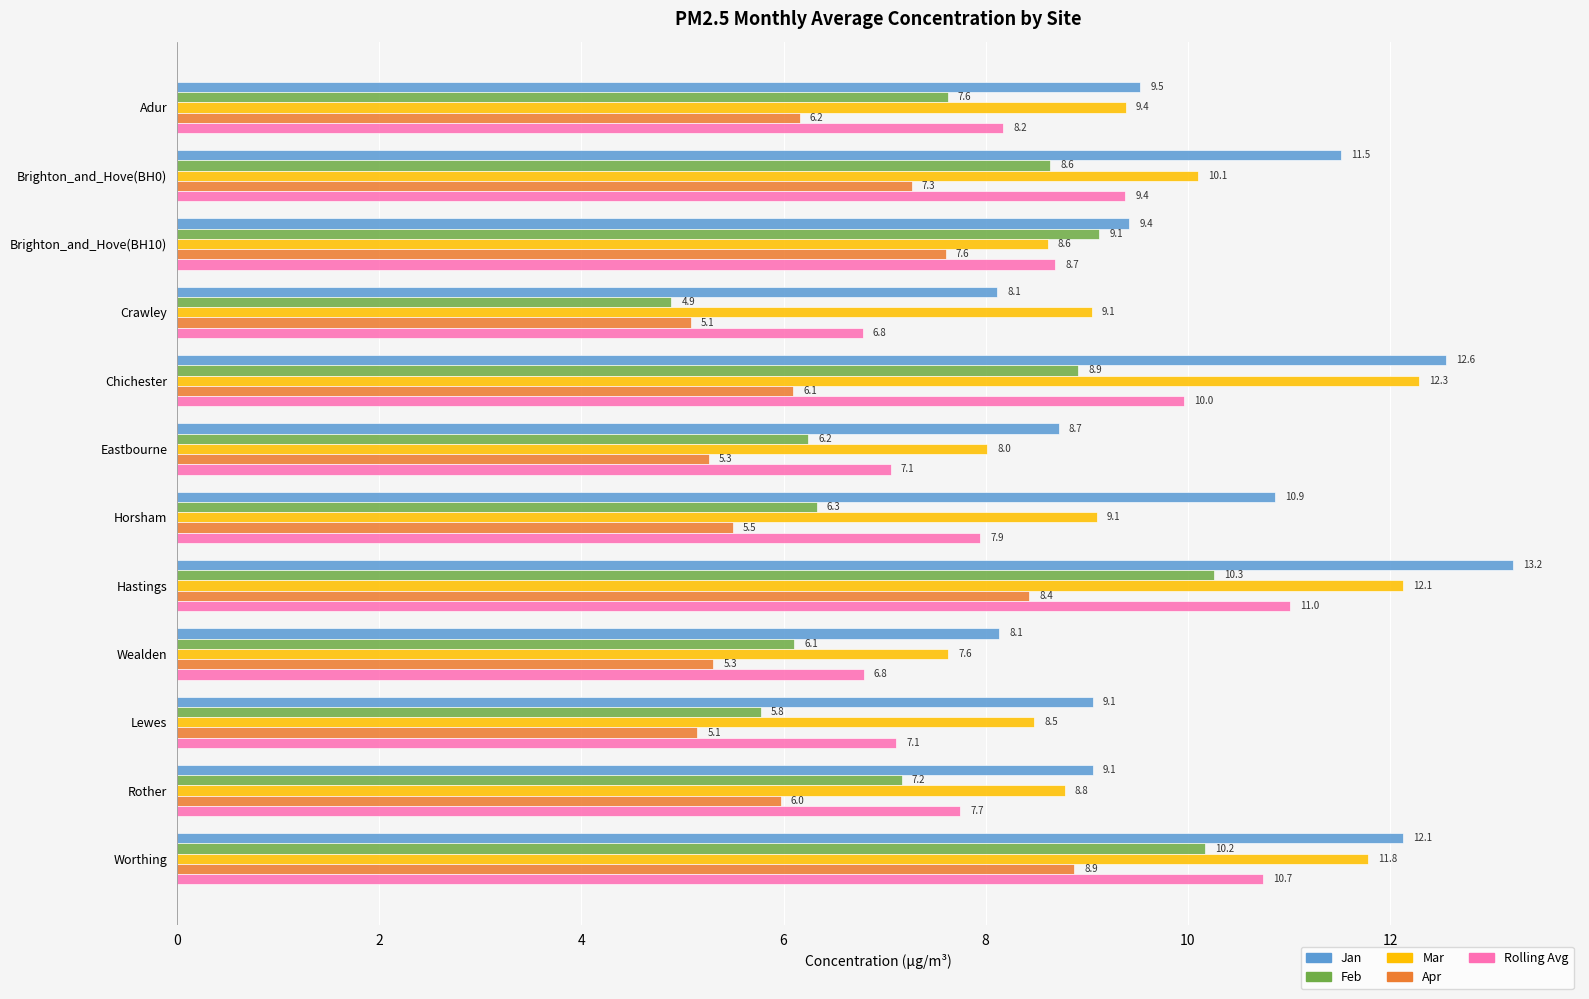

What is the total value across all series at Adur?

40.9